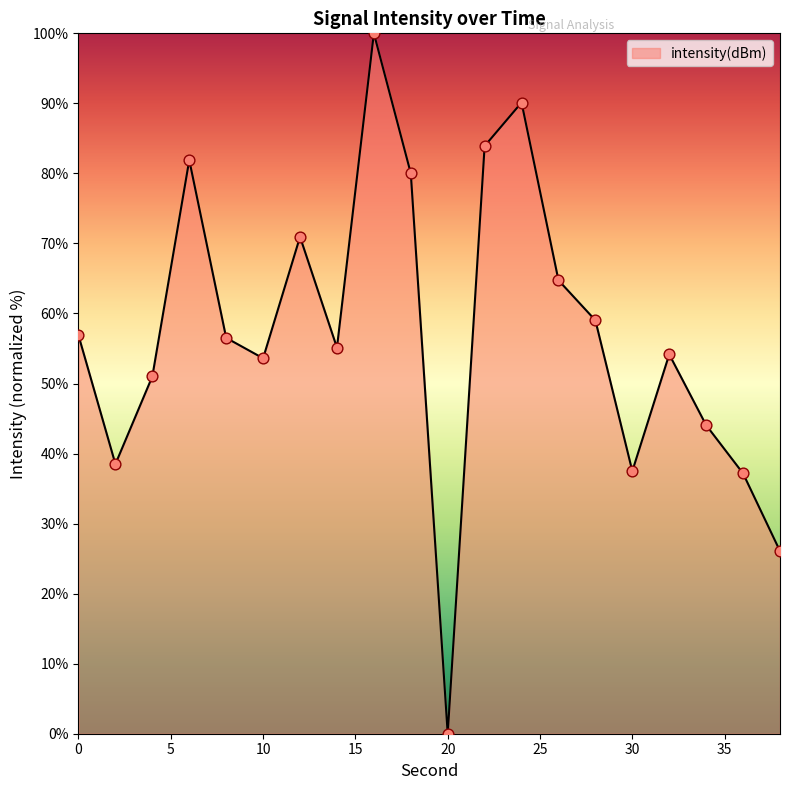

What is the greatest value displayed?

100.0